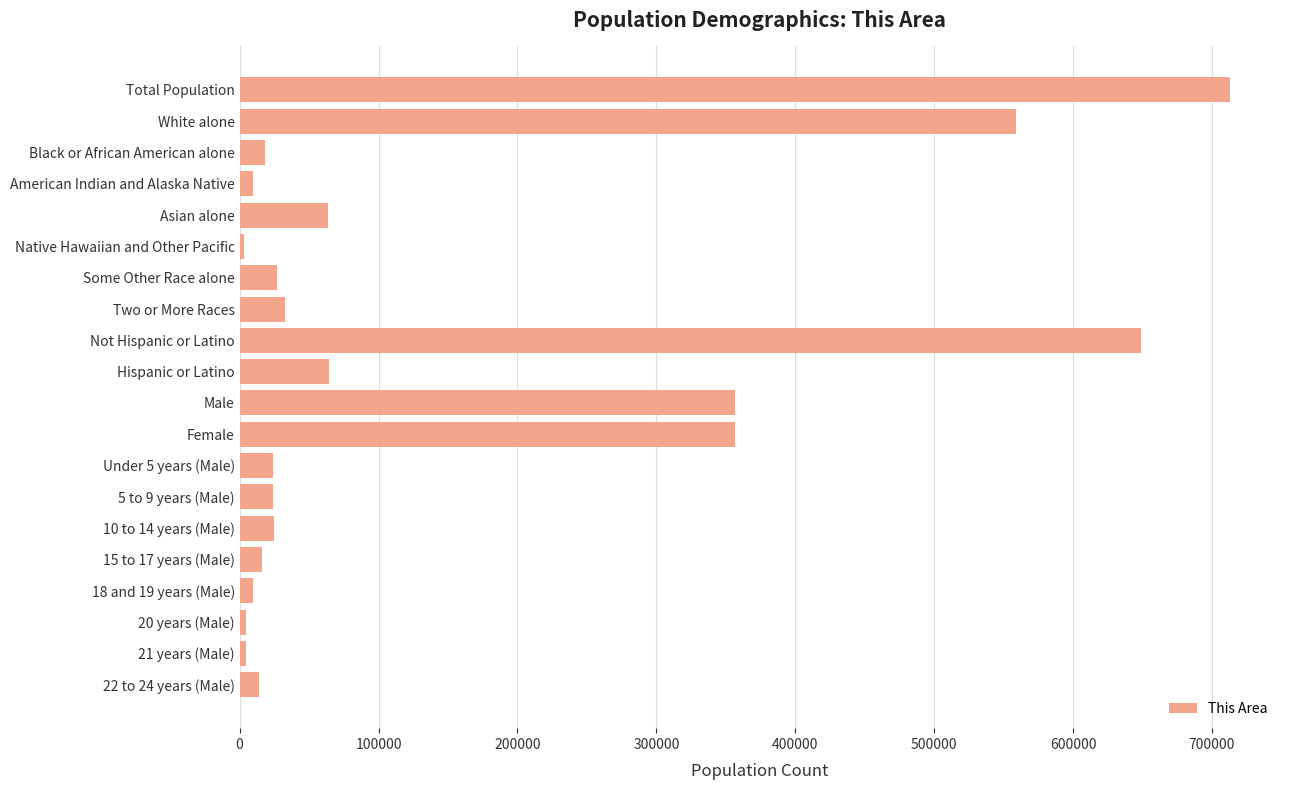

What is the smallest value displayed?

3135